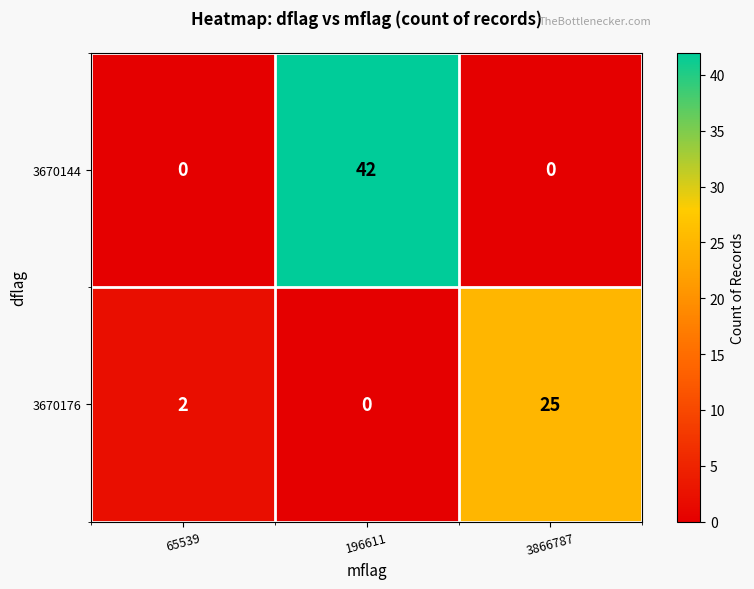

Reading left to right, what are all the values shown in this chart?

3670144: 65539=0	196611=42	3866787=0
3670176: 65539=2	196611=0	3866787=25